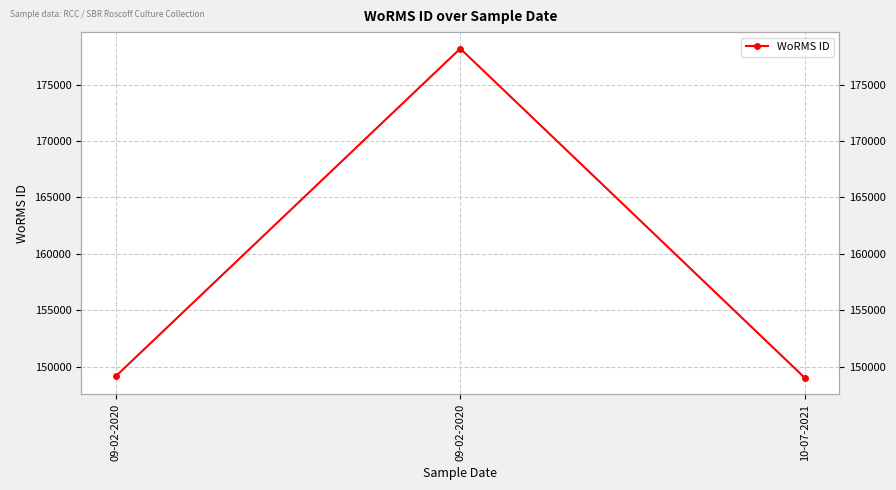

At which label is the value closest to 163593?

09-02-2020